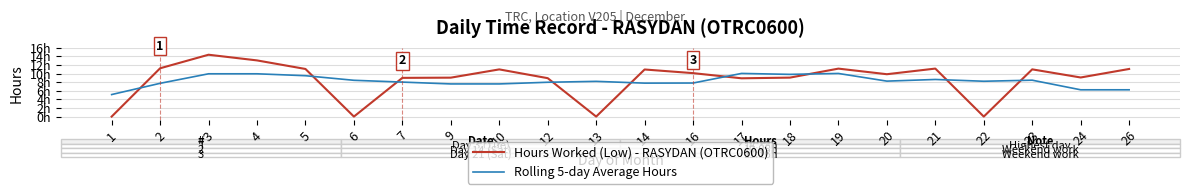

At how many categories does at least one series exceed 6?

21